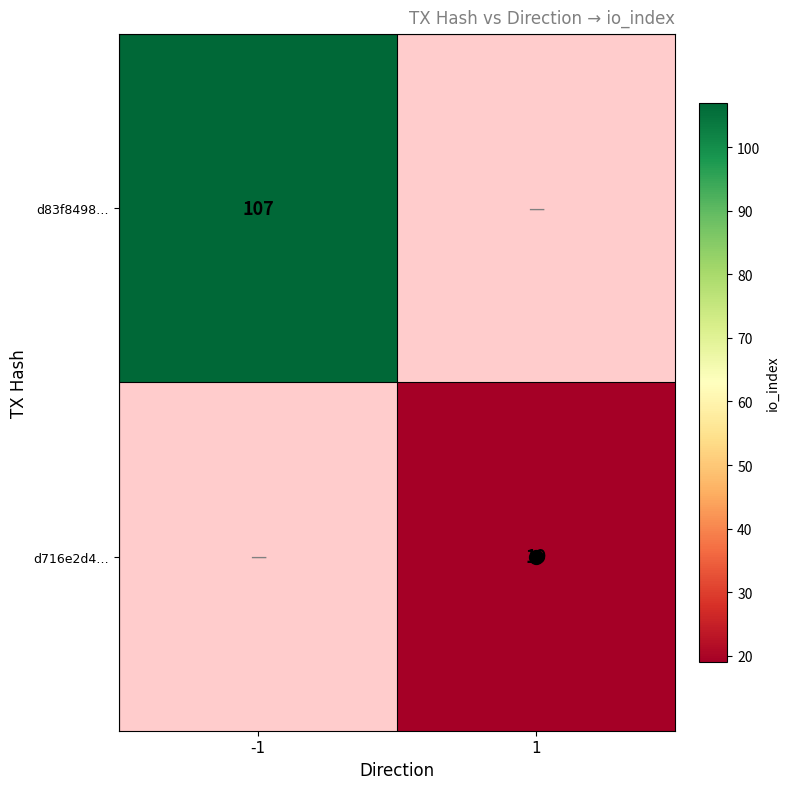

List the series in order of their peak value, highest first.

d83f8498…, d716e2d4…